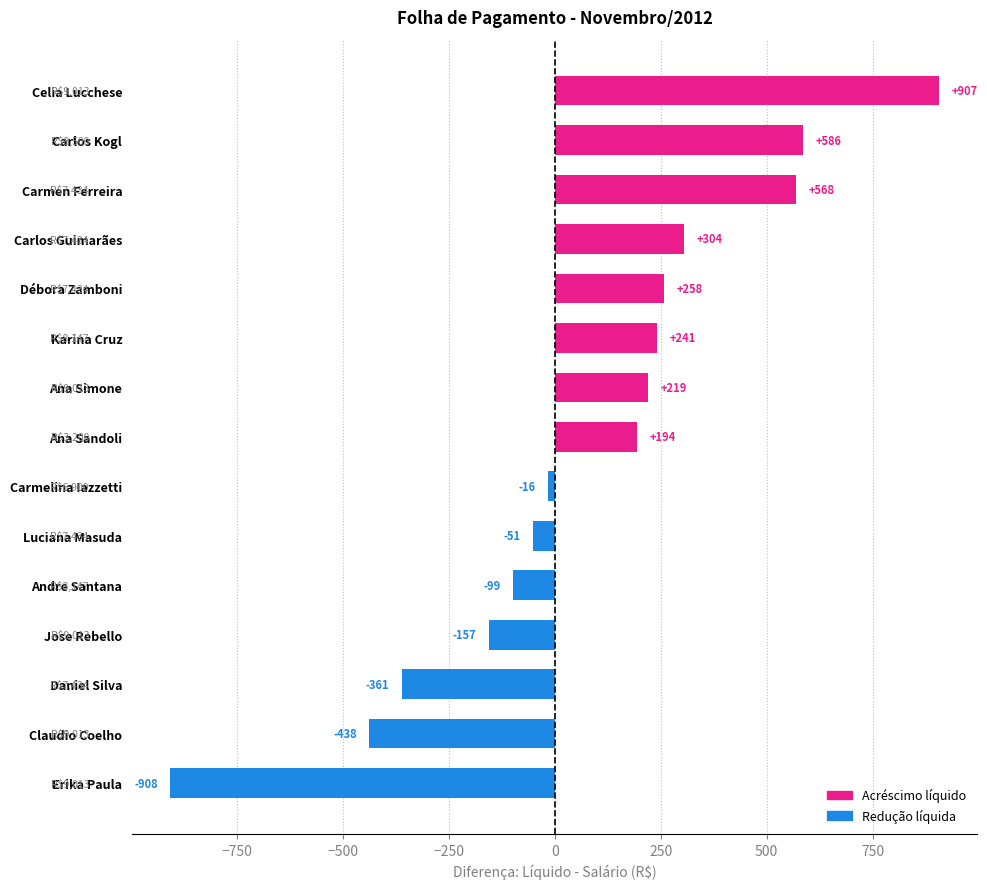

What is the average value?

83.1